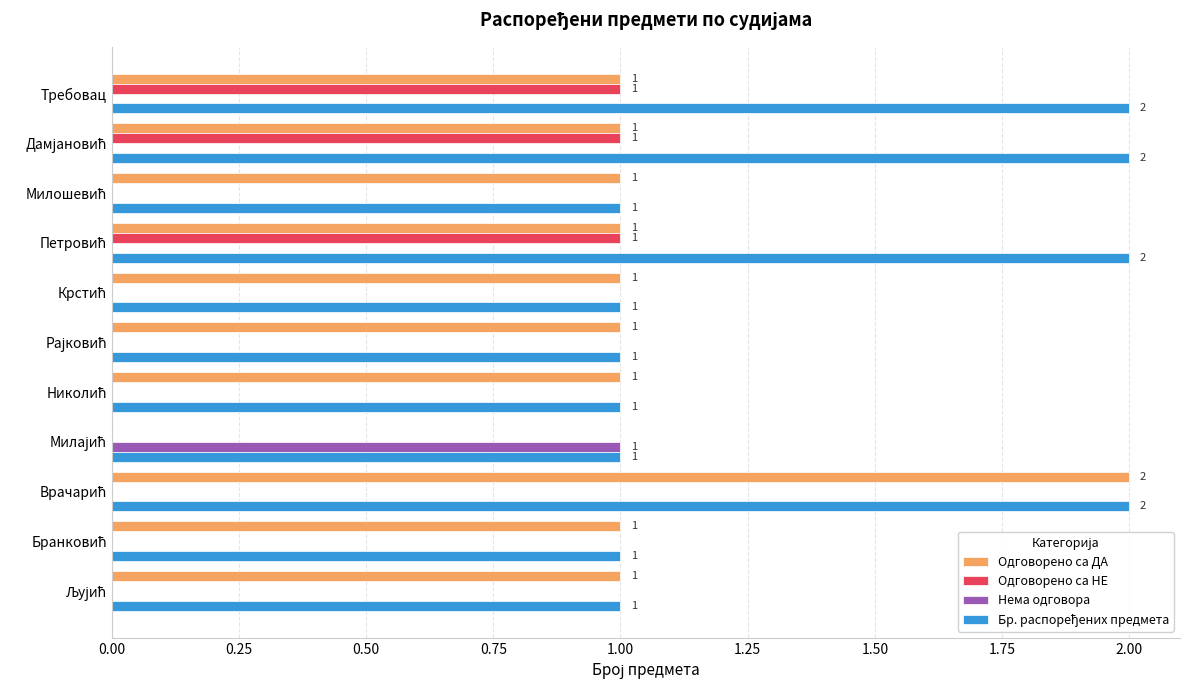

How many Одговорено са НЕ values are between 0 and 1?

11